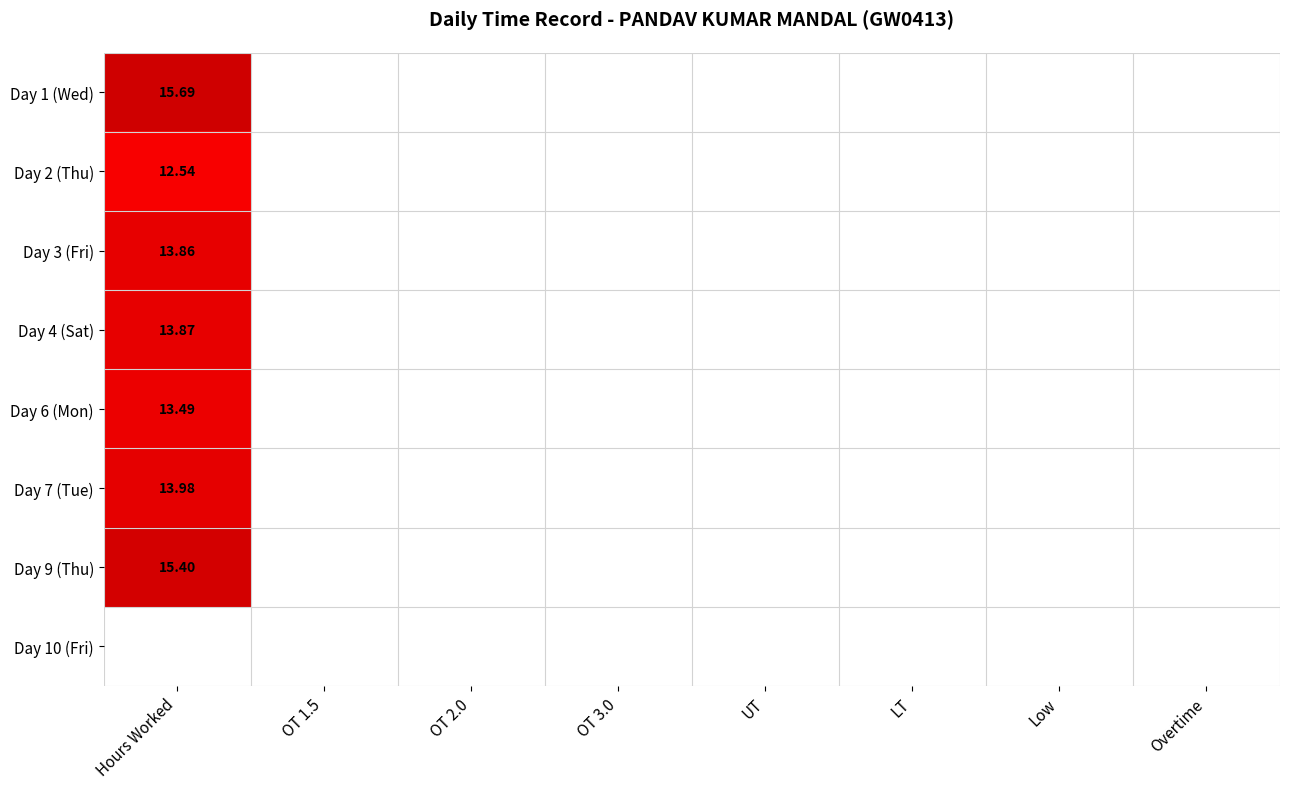

What is the total value across all series at Hours Worked?

98.8